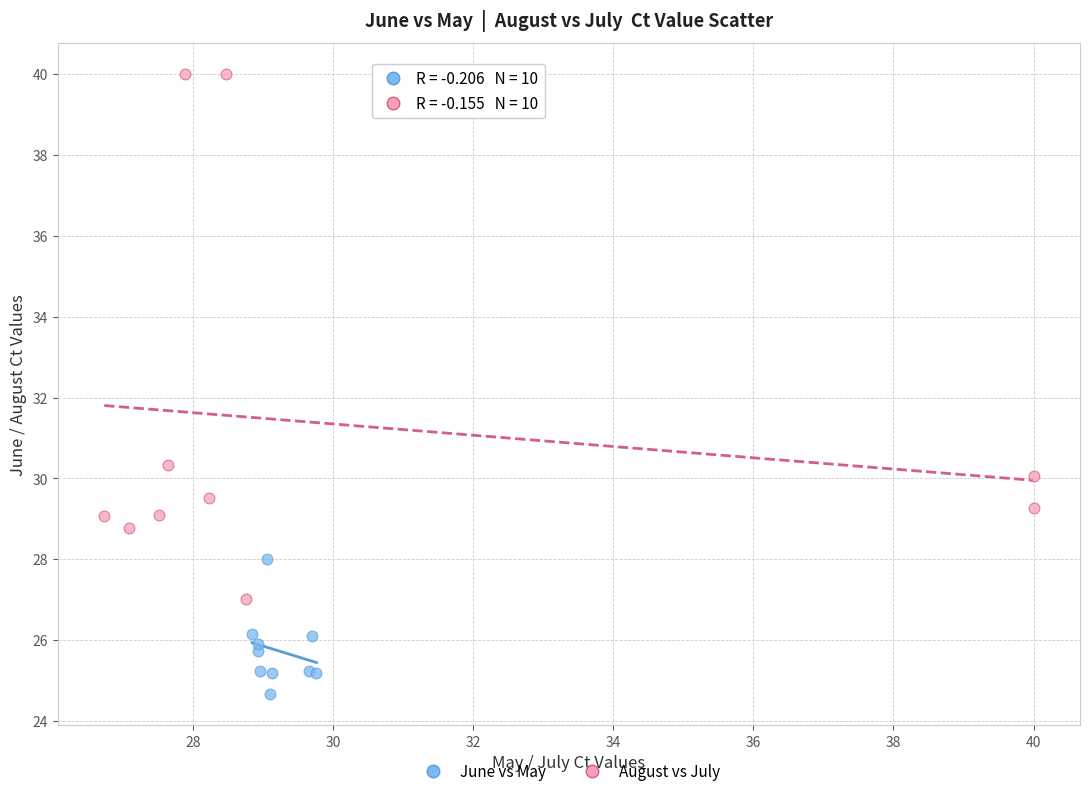

Which series reaches the maximum Y coordinate?

August vs July